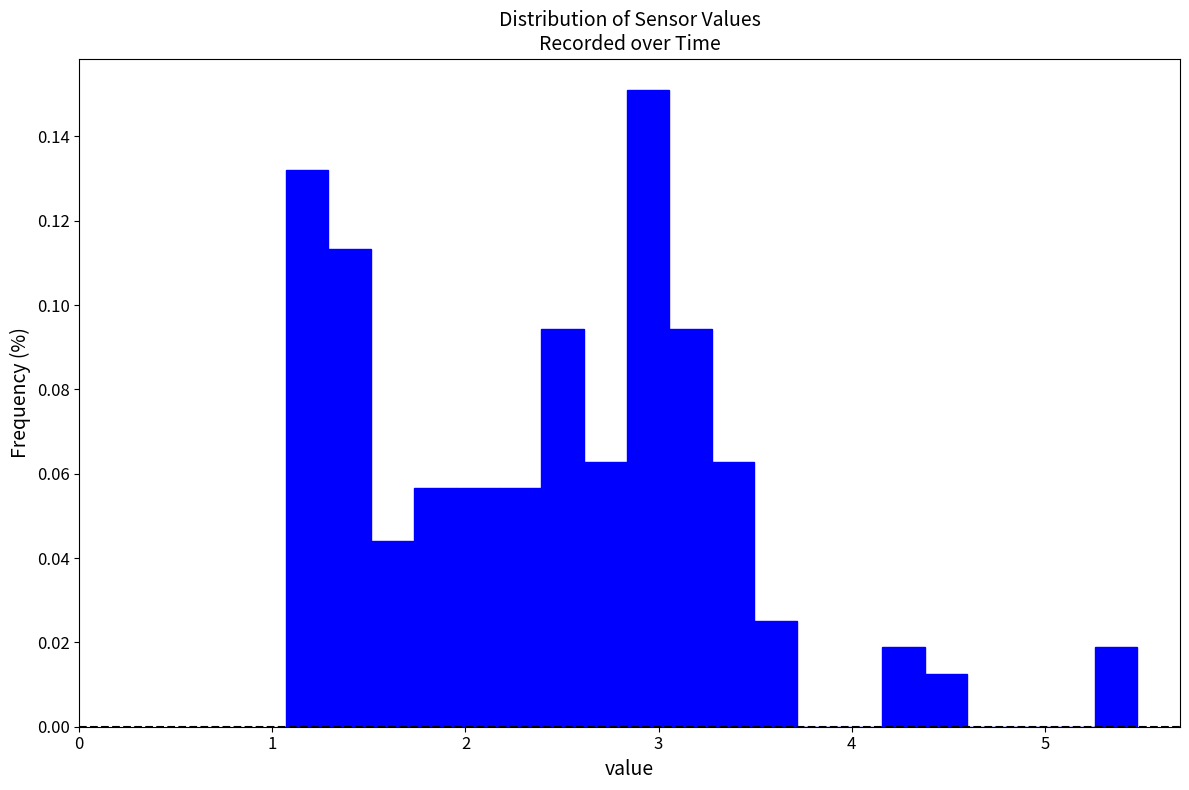

Around what value on the x-axis is the tallest bar? Give the approximate position of its centre, as read against the axis.

2.9